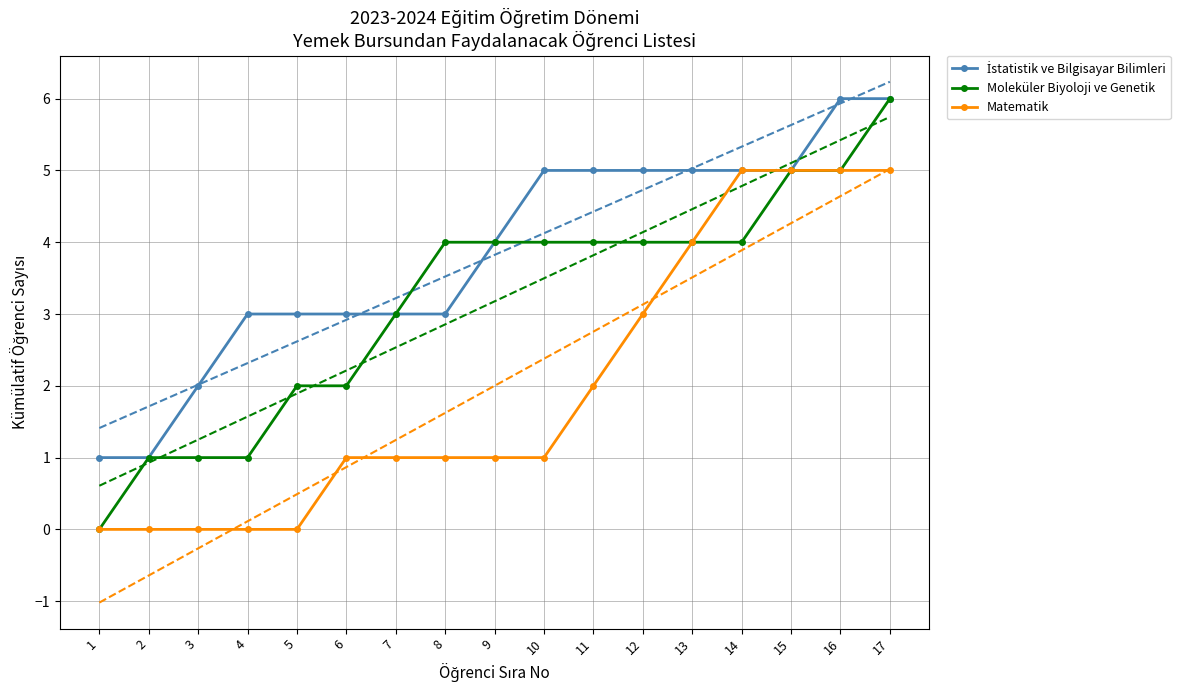

True or false: Matematik has a value of 1 at 6.

True